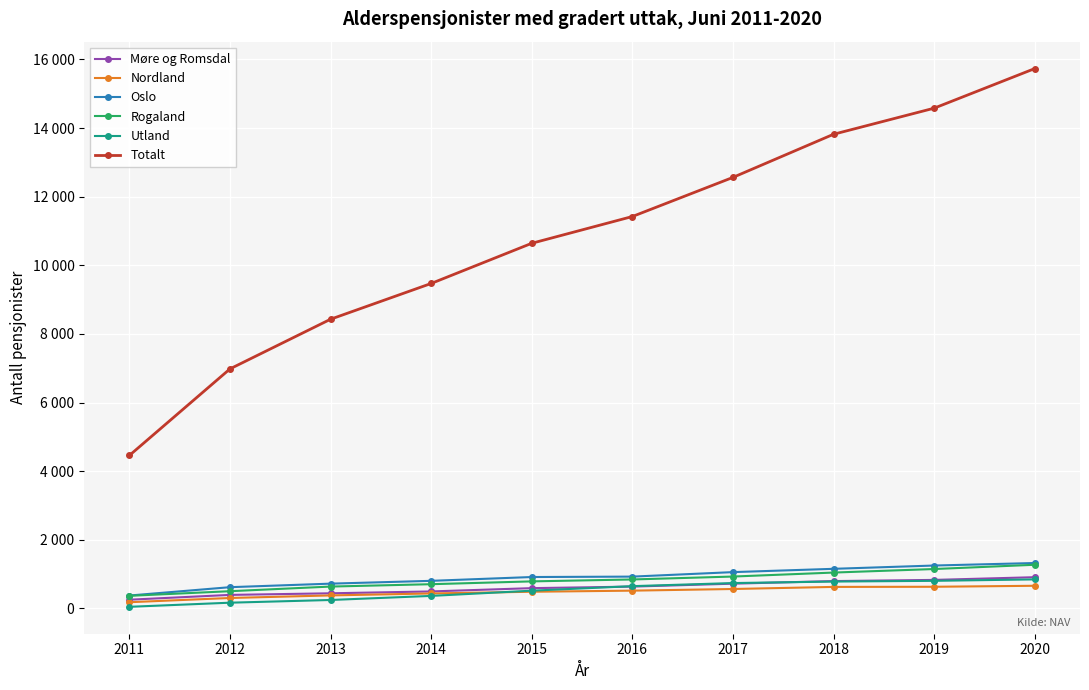

Is the value of Utland at 2020 greater than the value of Nordland at 2014?

Yes